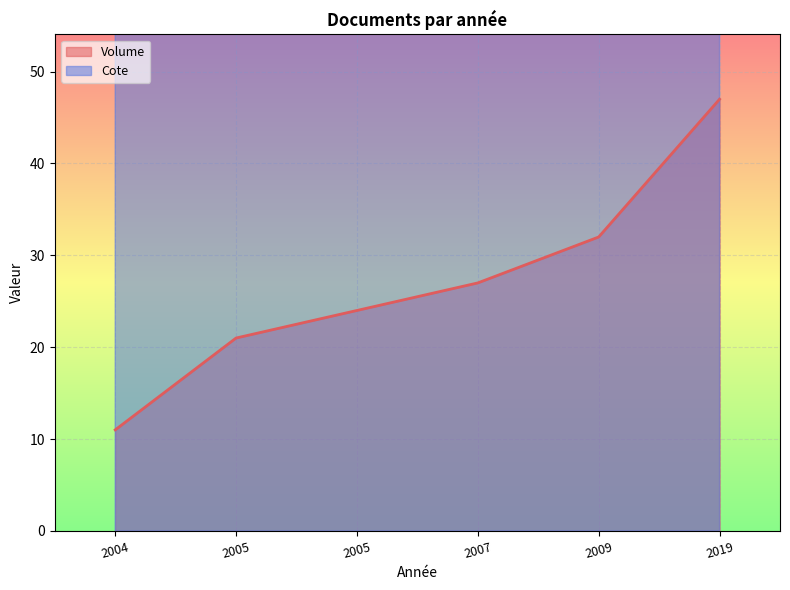

Between 2005 and 2004, which is larger?

2005